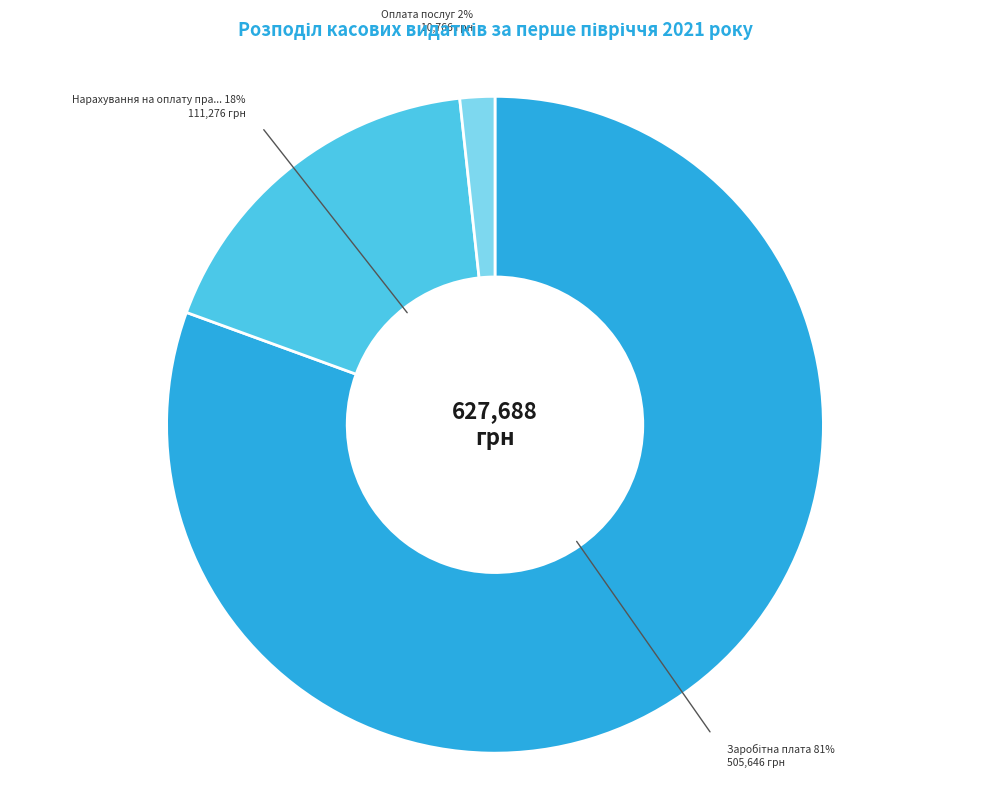

To the nearest percent, what is the average slice percentage?

33%